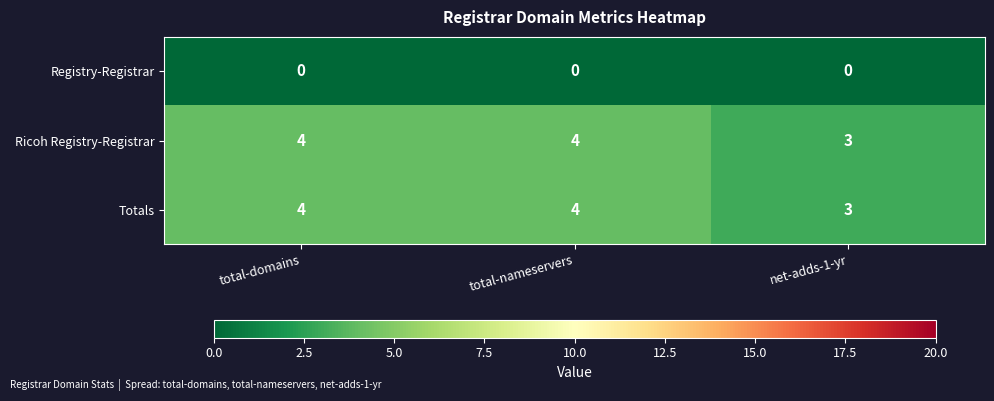

The value of Ricoh Registry-Registrar at net-adds-1-yr is 3. True or false?

True